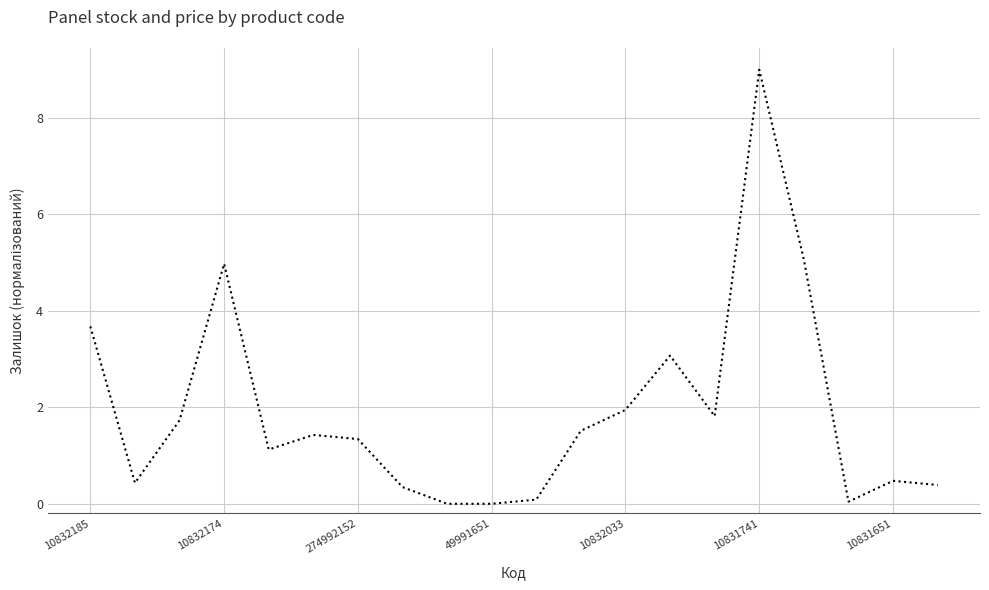

What is the maximum value shown in the chart?

9.0